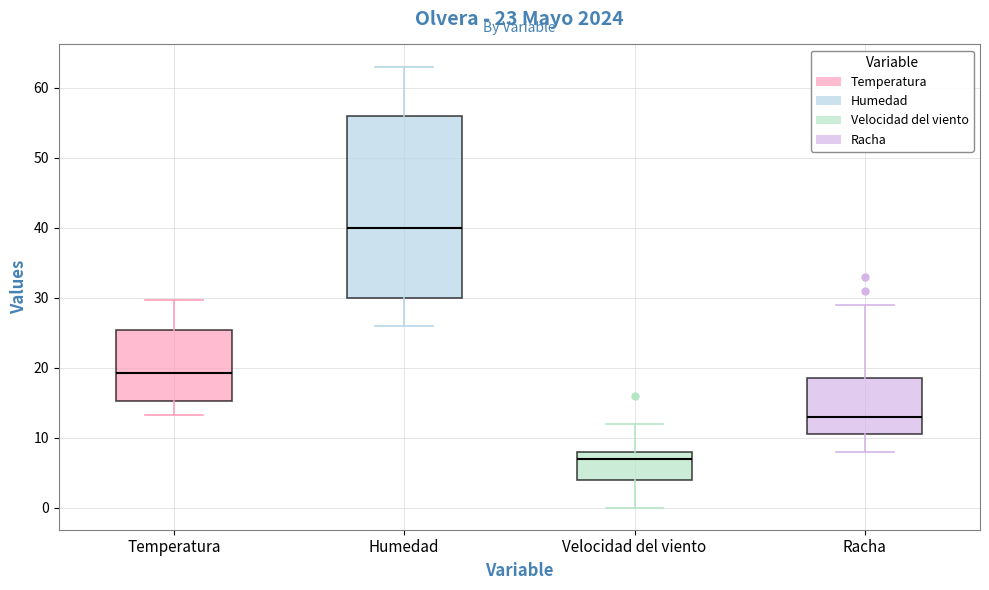

Which box's median line is the lowest?

Velocidad del viento